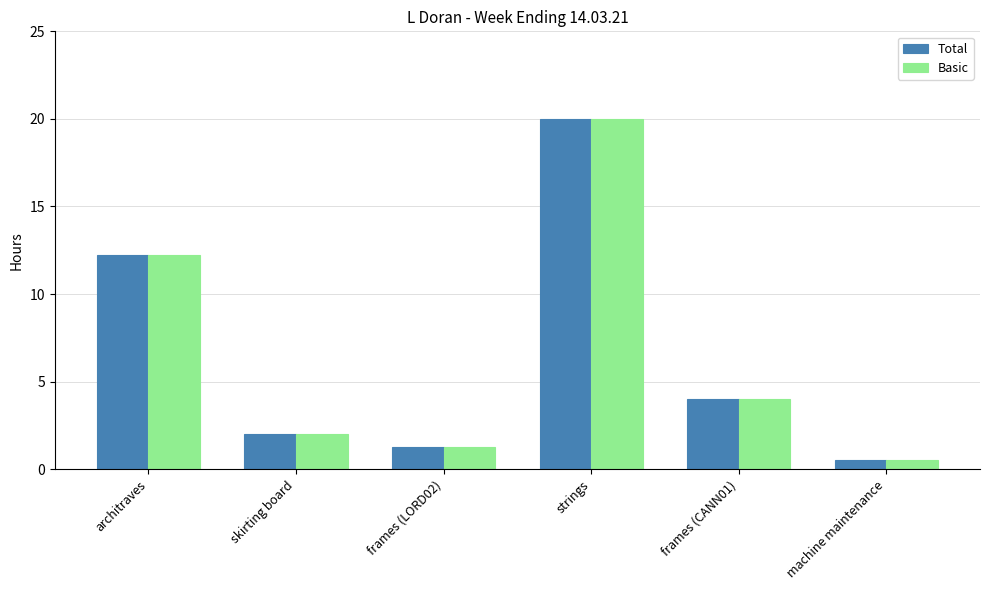

What are all the series names shown in the legend?

Total, Basic